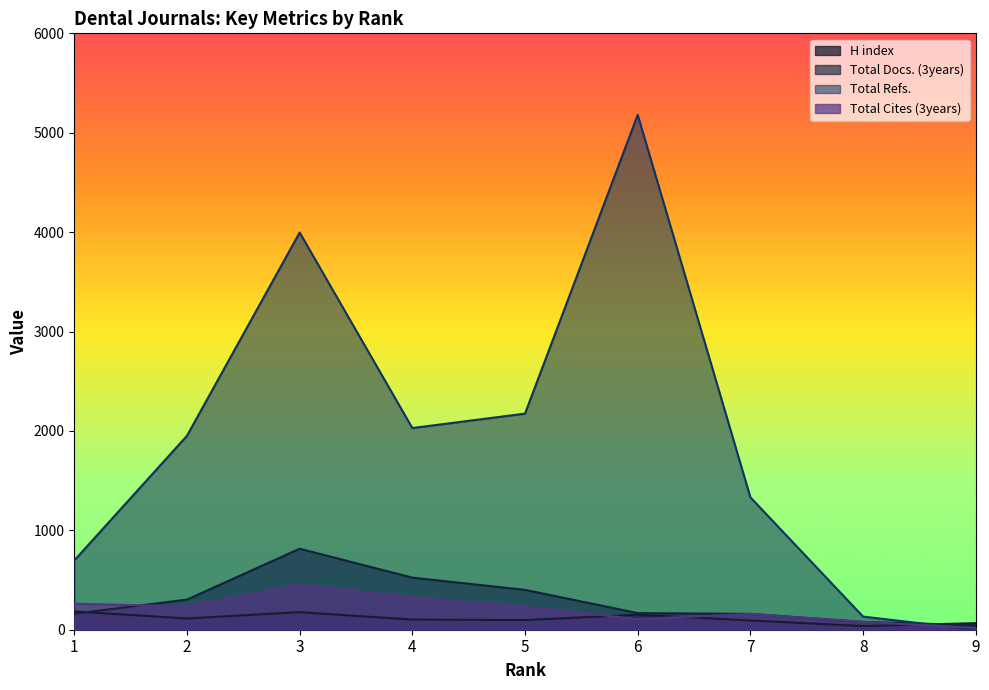

At which label does Total Cites (3years) reach its peak?

3